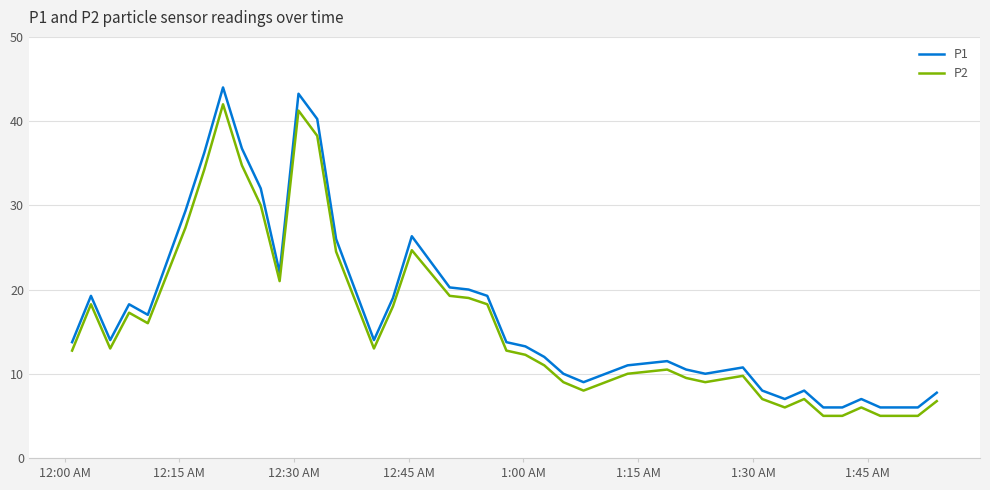

True or false: P2 and P1 cross at least once.

False